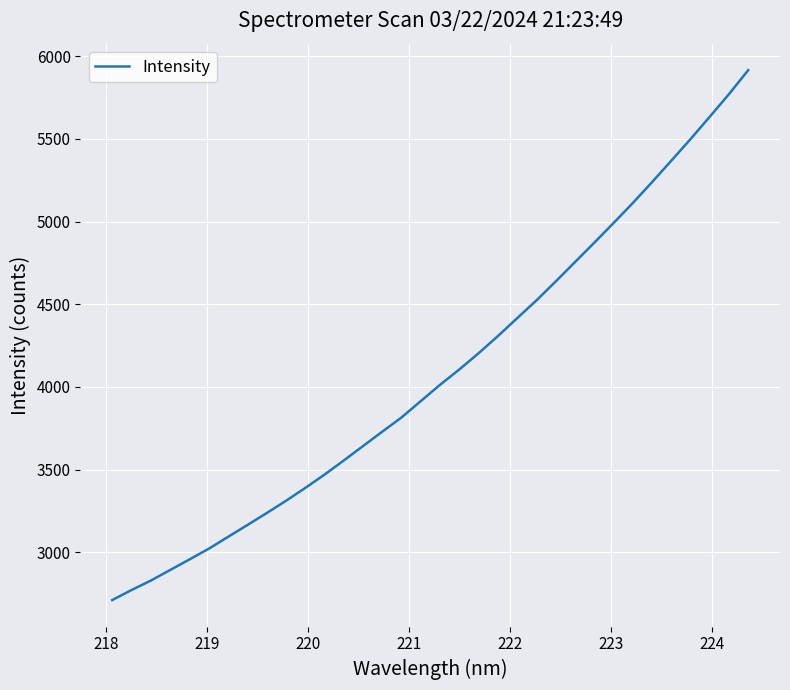

What is the difference between the maximum and minimum values?

3205.4